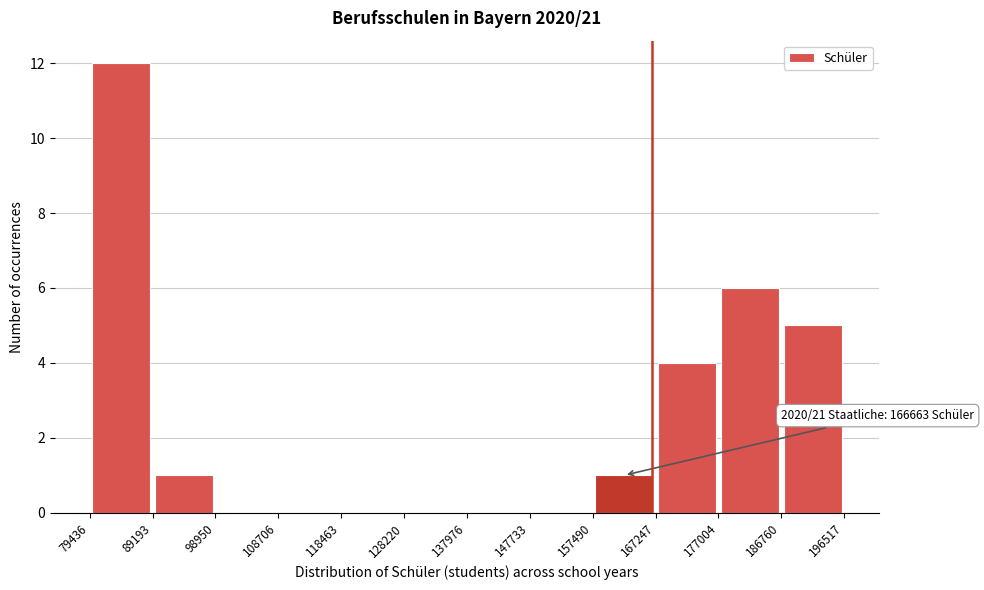

Which range on the x-axis has the tallest bar?

79436 to 89193